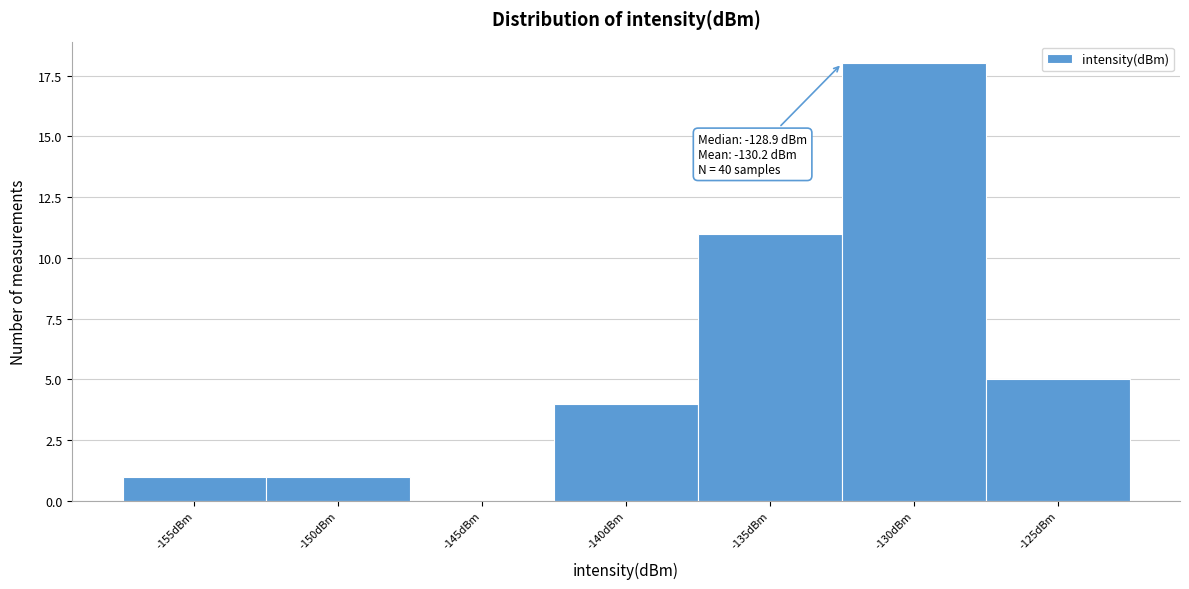

Reading right to left, what are all the values shown in this chart?

-125dBm=5	-130dBm=18	-135dBm=11	-140dBm=4	-145dBm=0	-150dBm=1	-155dBm=1